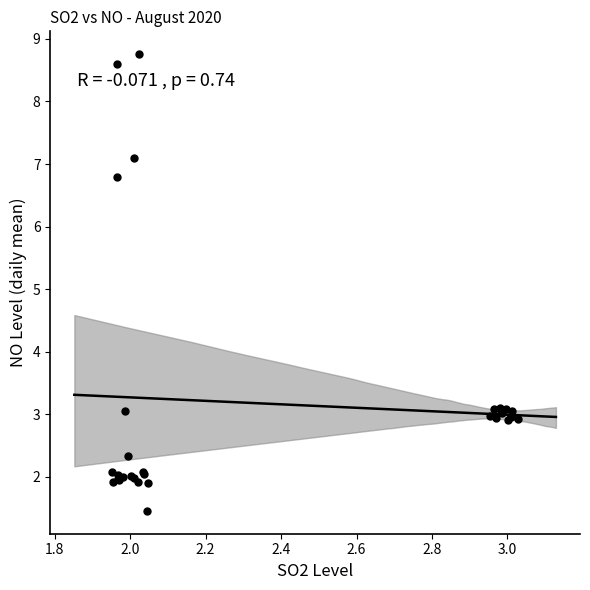

What Y value in the scatter plot is closest to 5?

6.8